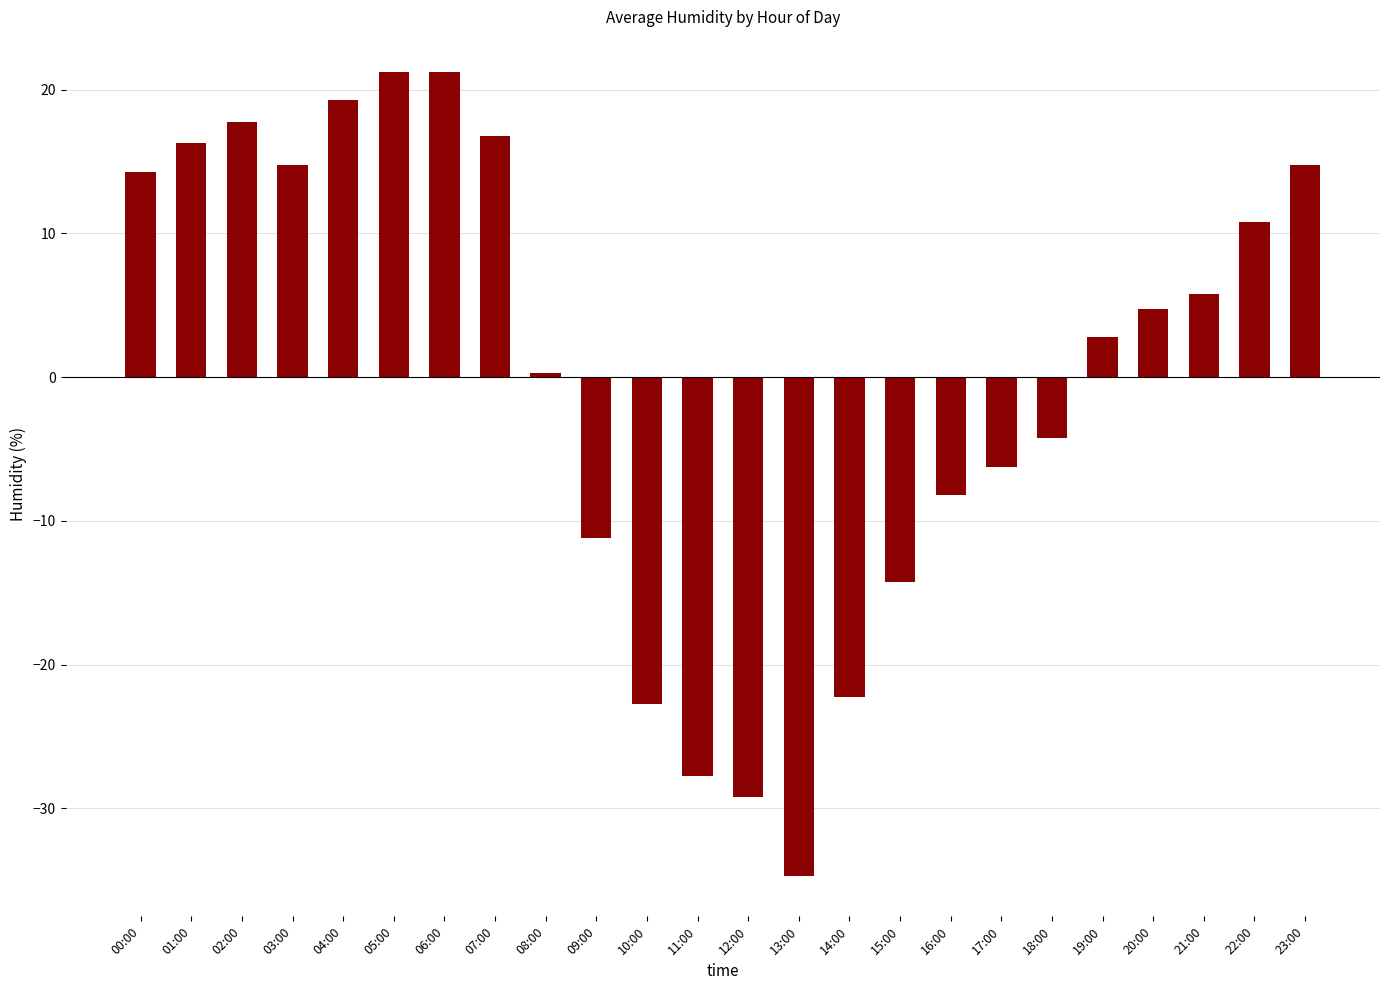

What is the difference between the second highest and minimum values?

56.0